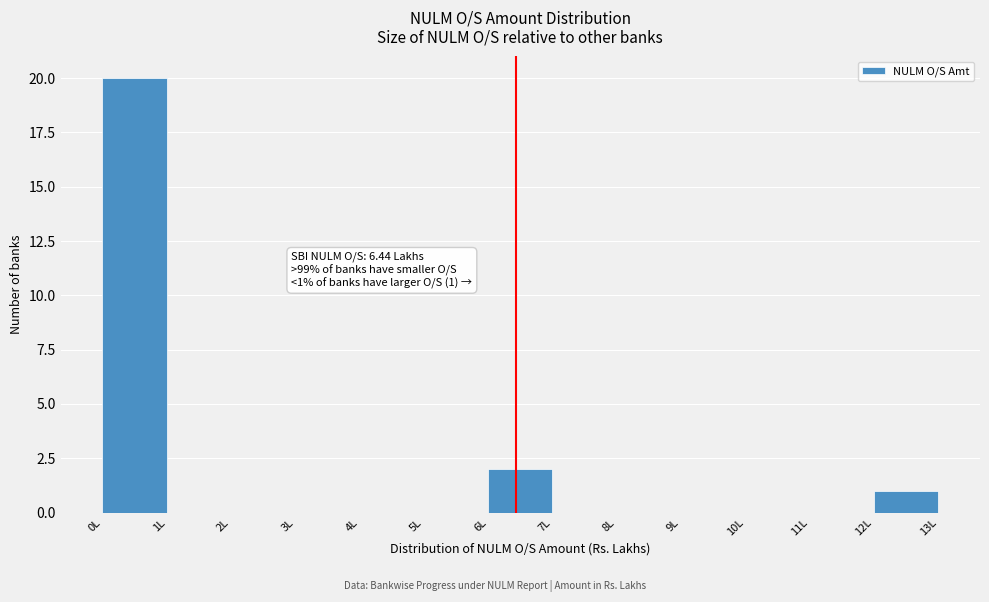

Over which range of the x-axis is the bar tallest?

0 to 1